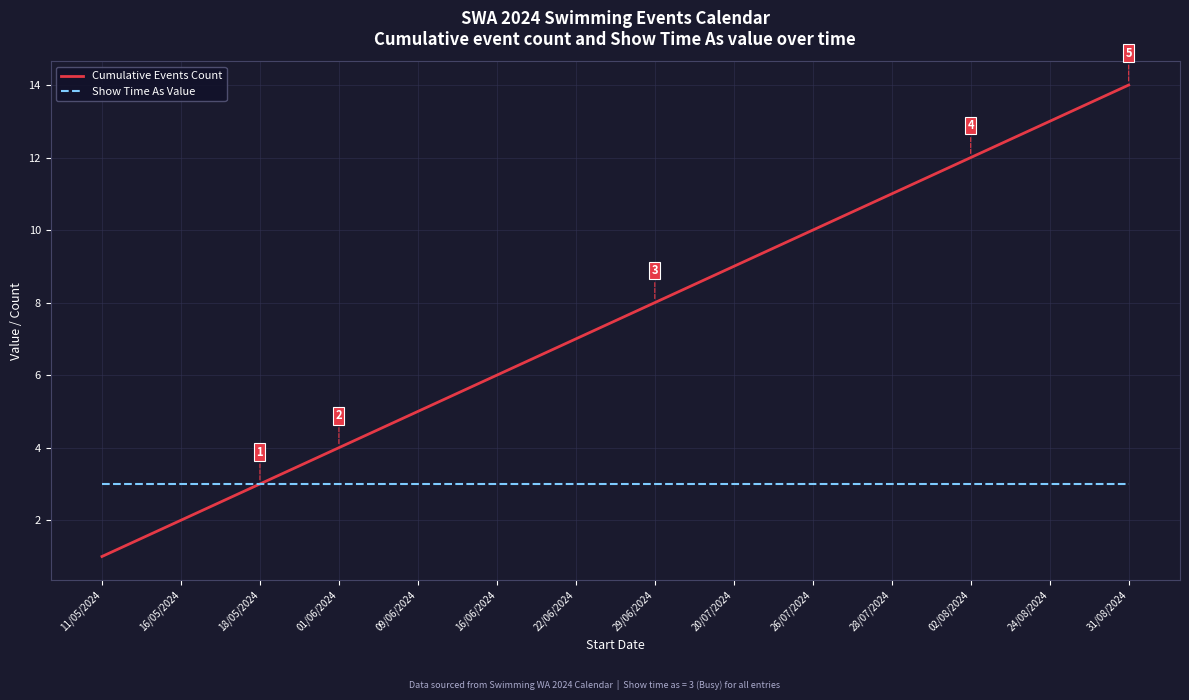

Reading left to right, transcribe all the data shown in this chart.

Cumulative Events Count: 1	2	3	4	5	6	7	8	9	10	11	12	13	14
Show Time As Value: 3	3	3	3	3	3	3	3	3	3	3	3	3	3